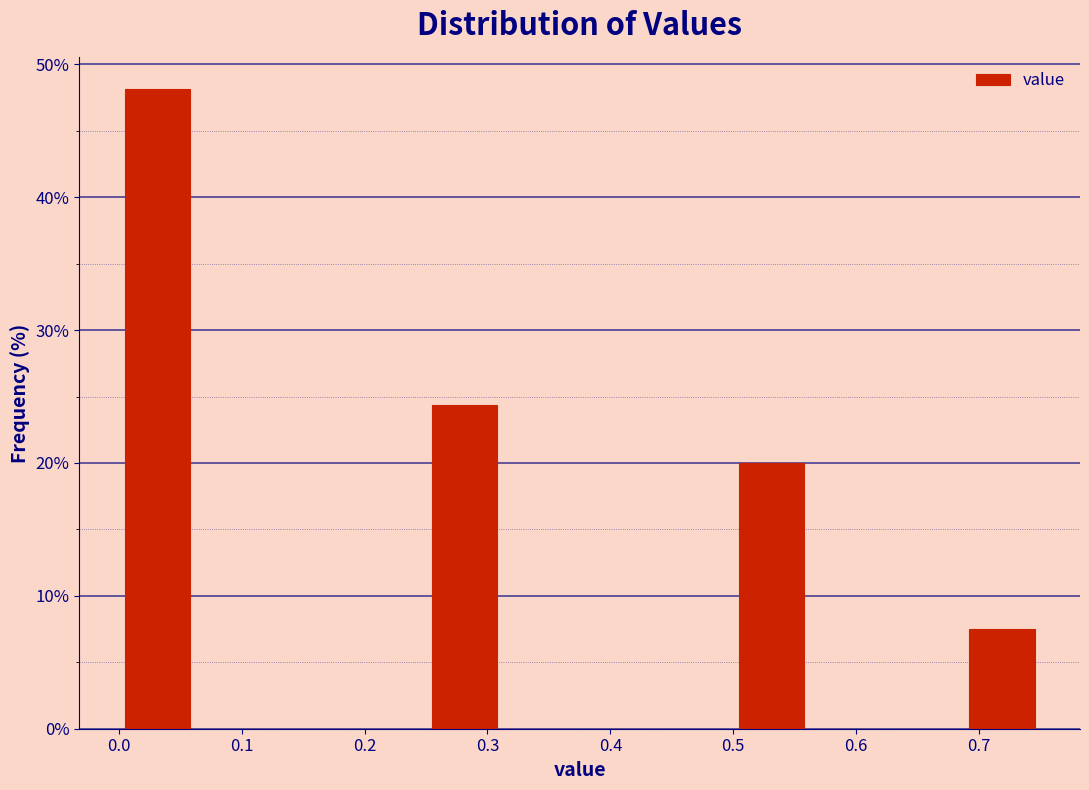

Reading left to right, list every bar in this chart as the range it spans on the x-axis followed by its height. Neither the bar edges nor the heights are printed on the chart, so give them approximately, as read against the axes.

0.00 to 0.06: 48
0.06 to 0.13: 0
0.13 to 0.19: 0
0.19 to 0.25: 0
0.25 to 0.31: 24
0.31 to 0.38: 0
0.38 to 0.44: 0
0.44 to 0.50: 0
0.50 to 0.56: 20
0.56 to 0.63: 0
0.63 to 0.69: 0
0.69 to 0.75: 8